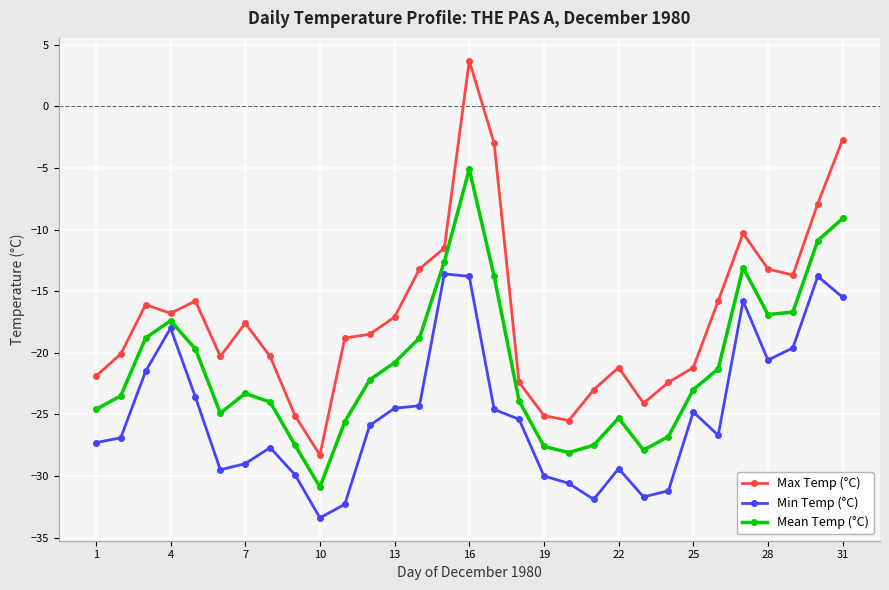

Is this an area chart (filled region under the line)?

No